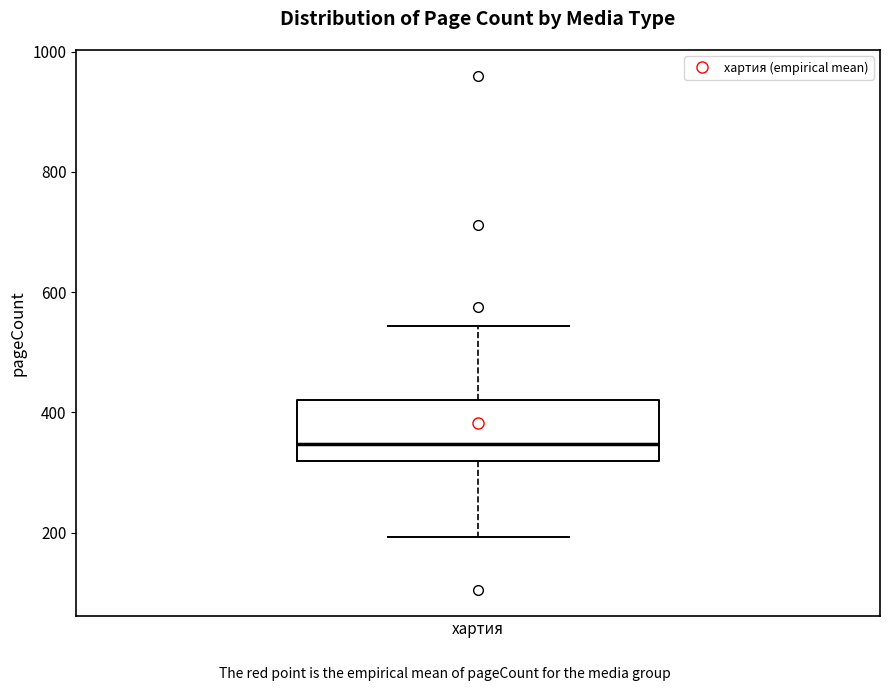

Transcribe this box plot: give where the median line is, the range the box spans, and where the two whiskers end, as read against the y-axis. The values are not printed on the chart, so give them approximately, as read against the axis.

median 340, box 320 to 420, whiskers 200 to 540